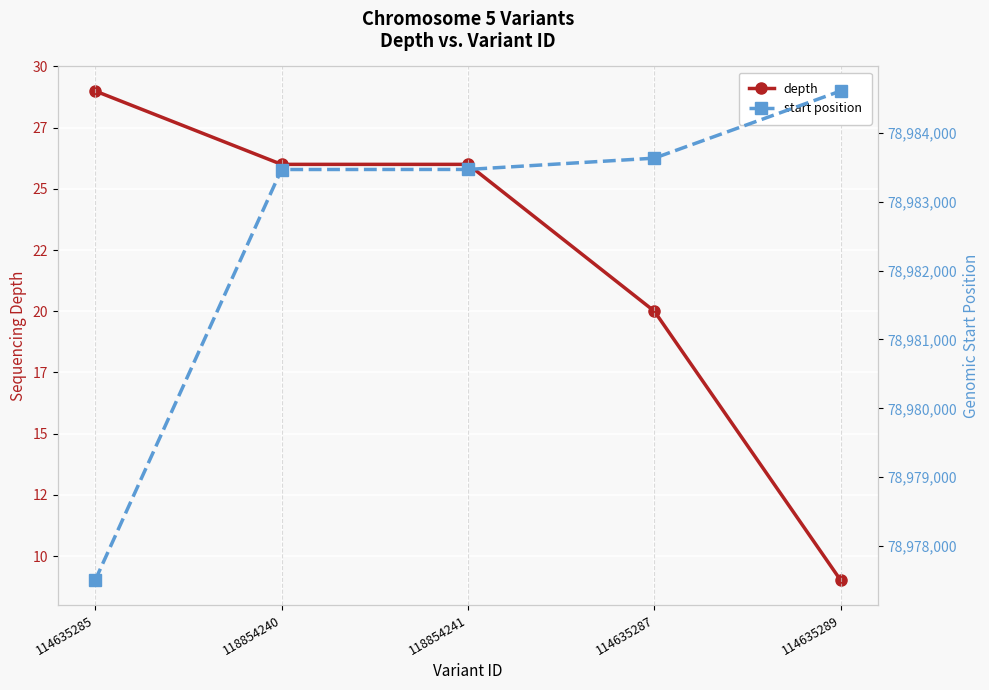

True or false: start position has a value of 49994363 at 118854241.

False